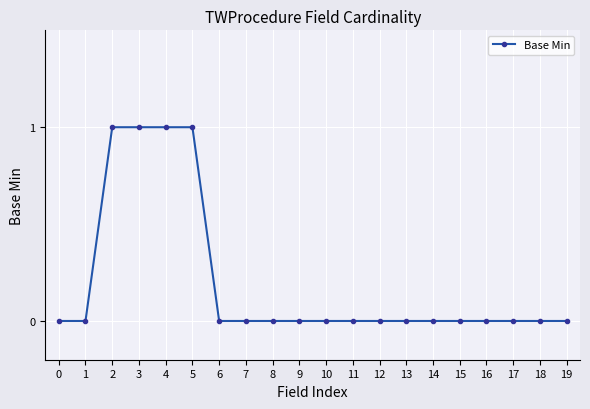

The value at 13 is -1. True or false?

False